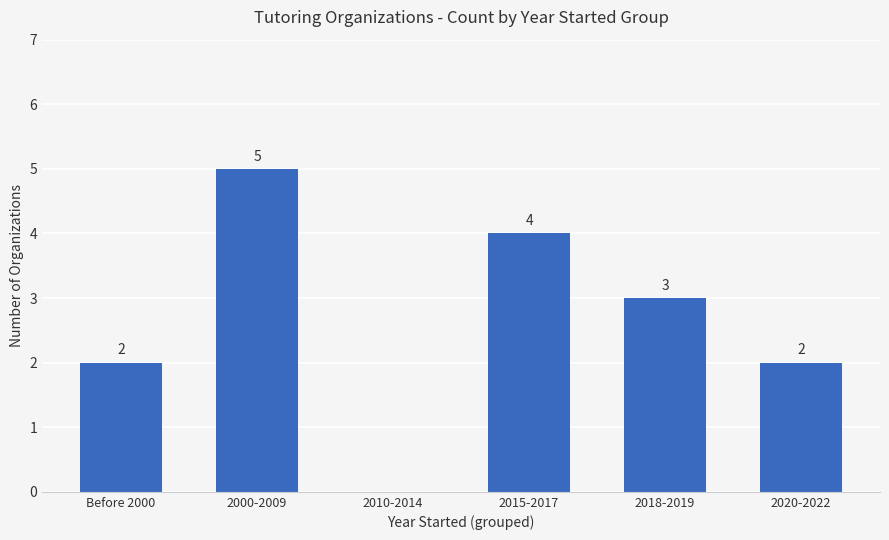

What is the sum of all values?

16